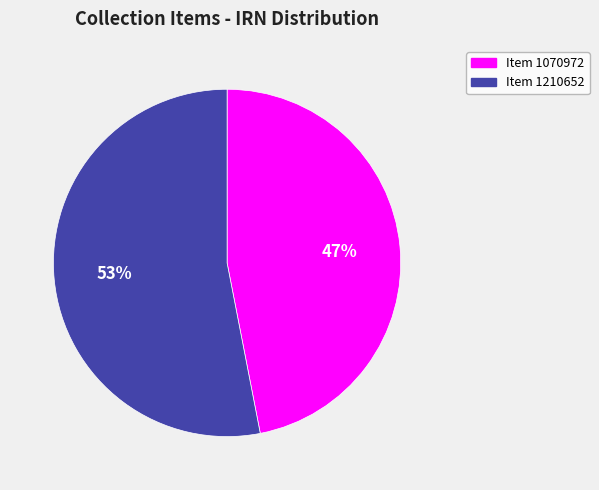

Is there a majority slice in this chart?

Yes